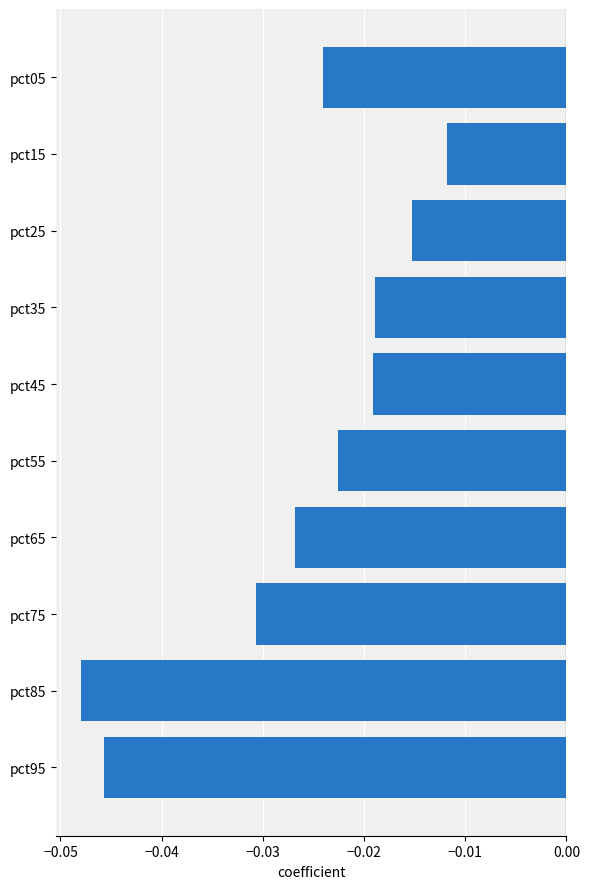

At which label is the value closest to 0?

pct15